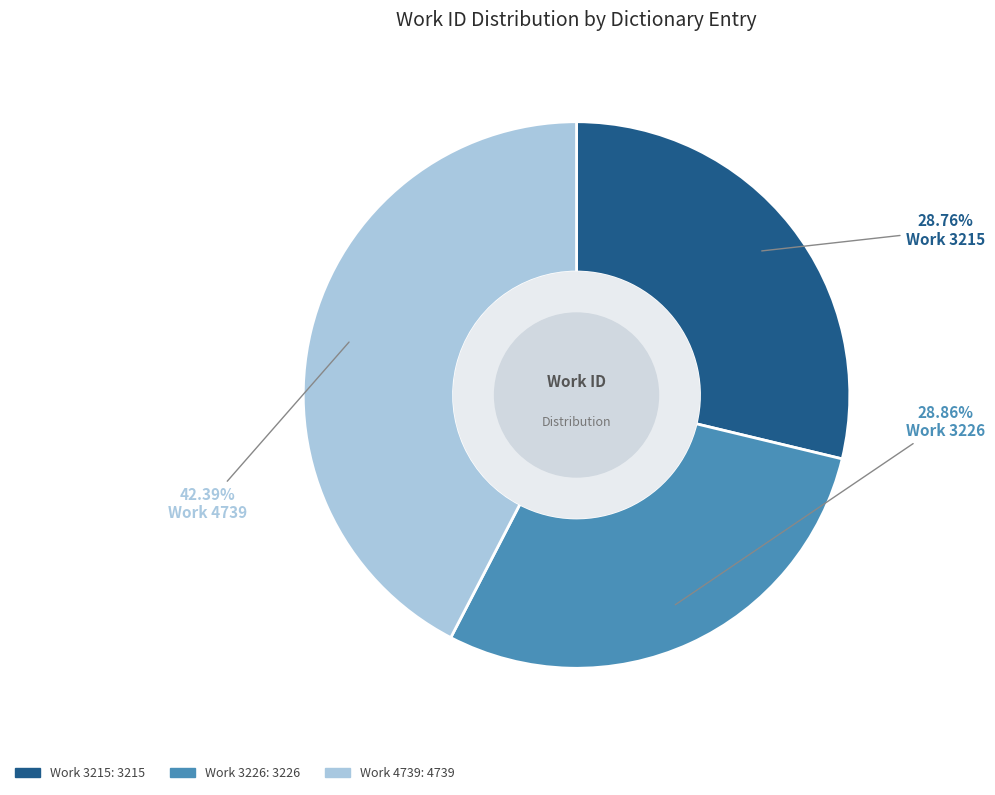

What is the largest slice in the pie chart?

Work 4739